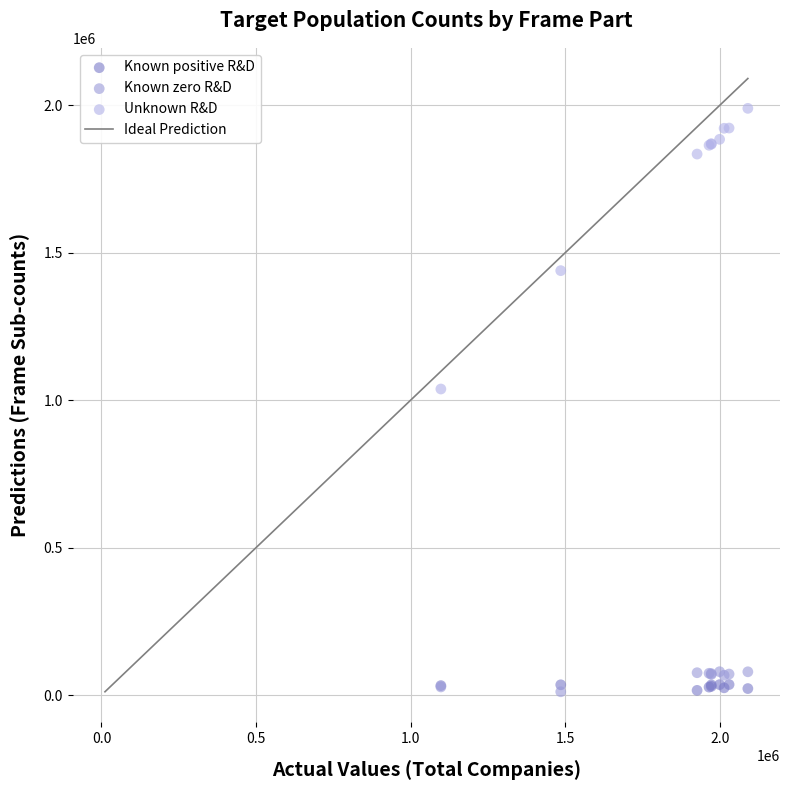

Which series contains the highest Y value?

Unknown R&D